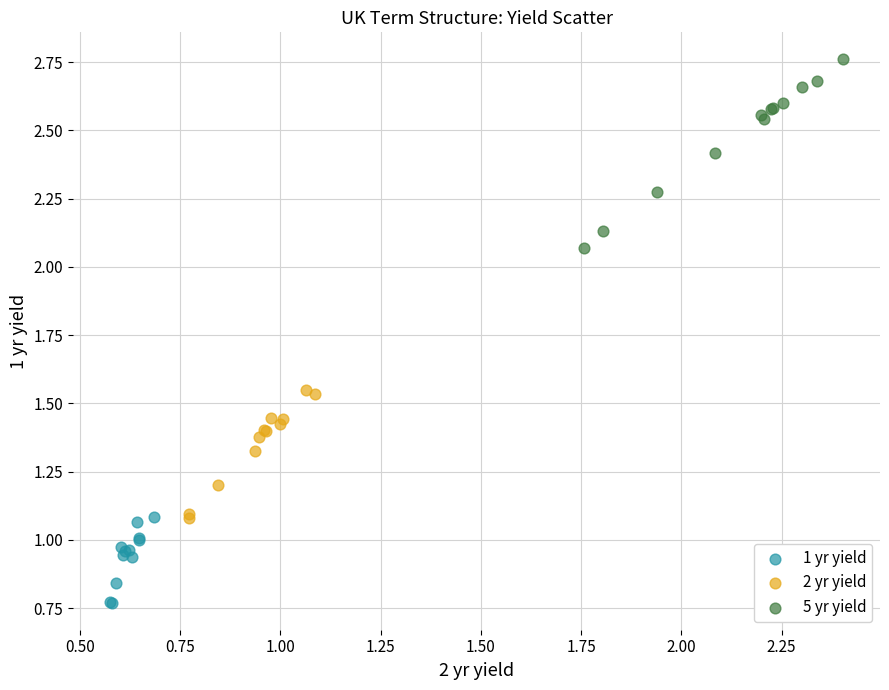

Which series contains the highest Y value?

5 yr yield